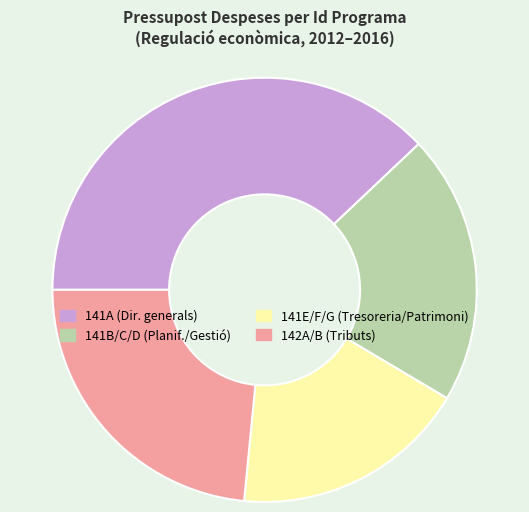

True or false: 141B/C/D (Planif./Gestió) accounts for 21% of the total.

True